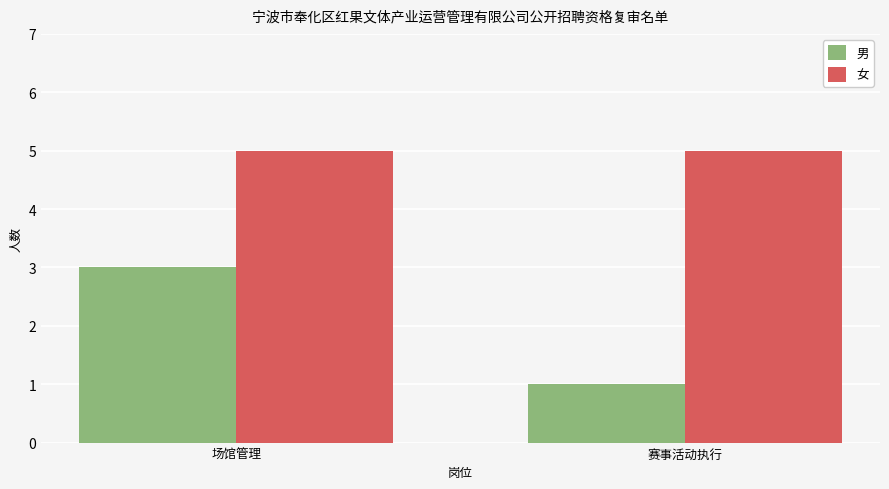

List the series in order of their peak value, highest first.

女, 男